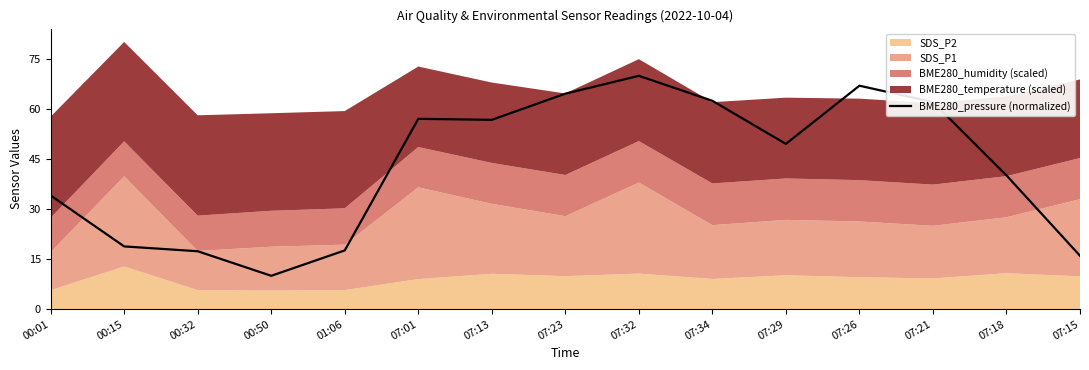

Which has a higher value, 07:23 or 07:32?

07:32